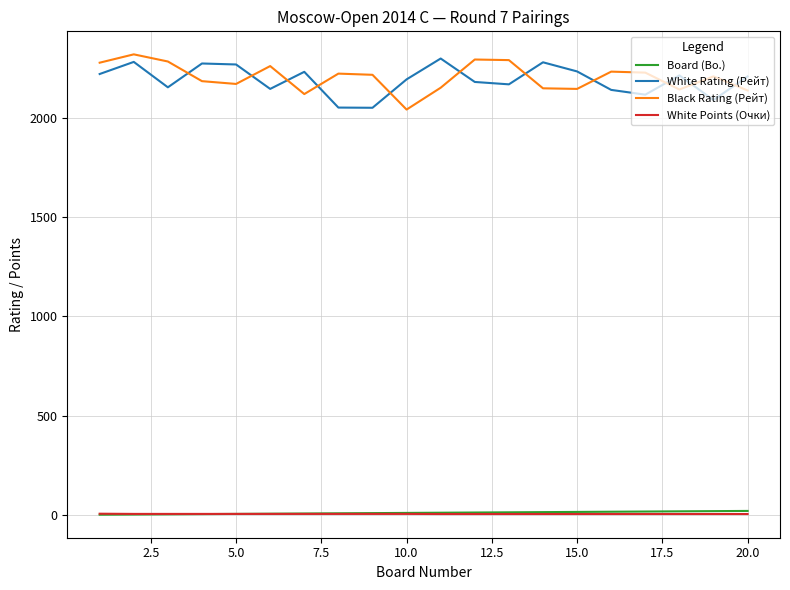

True or false: White Rating (Рейт) and Board (Bo.) intersect in this chart.

False